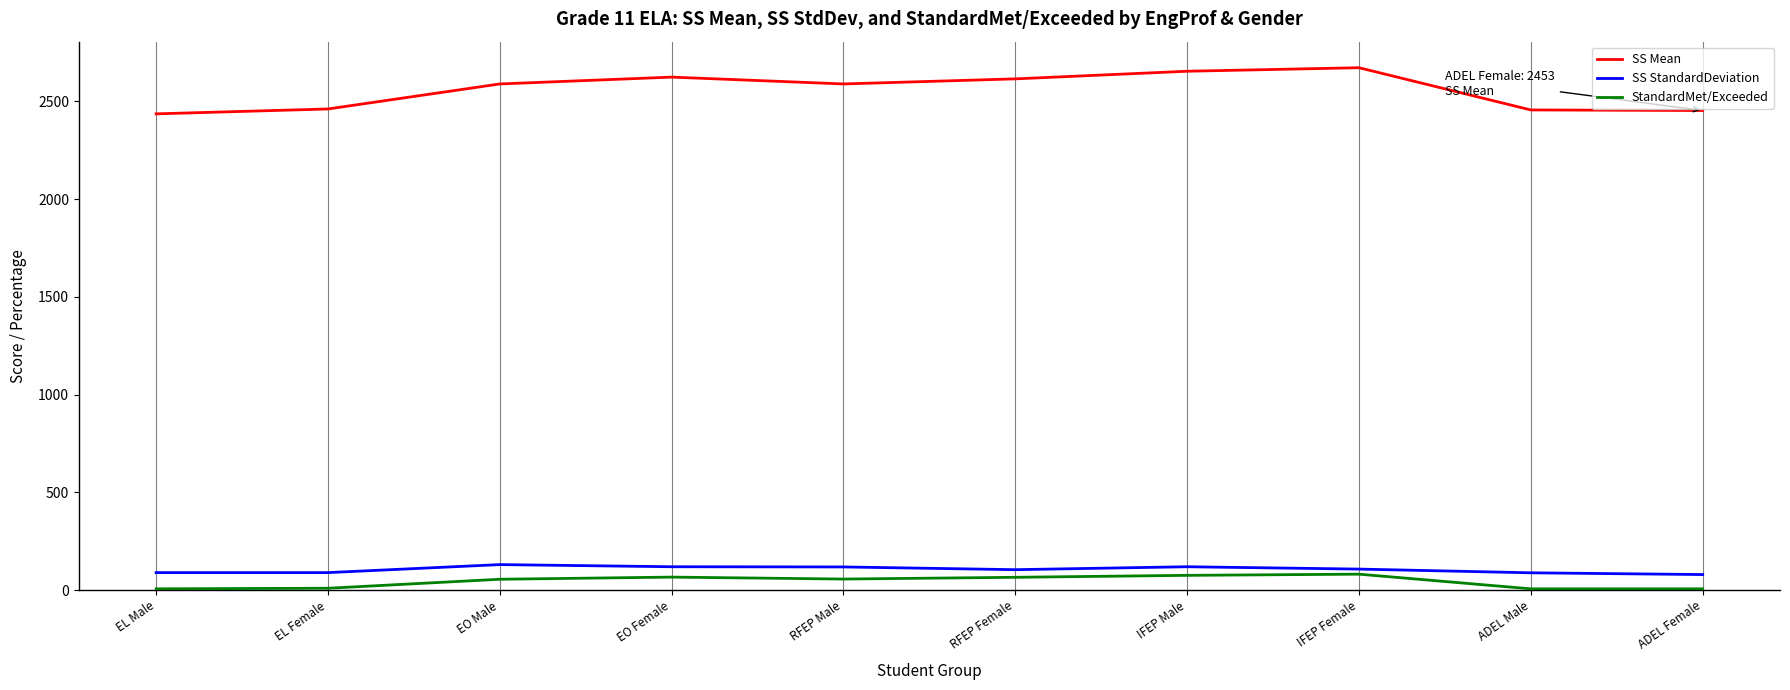

What is the greatest value displayed?

2672